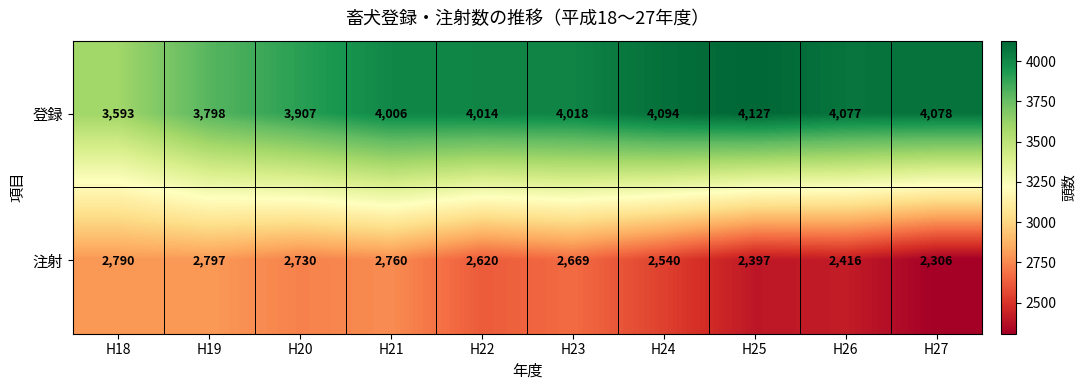

At which label does 登録 reach its minimum?

H18